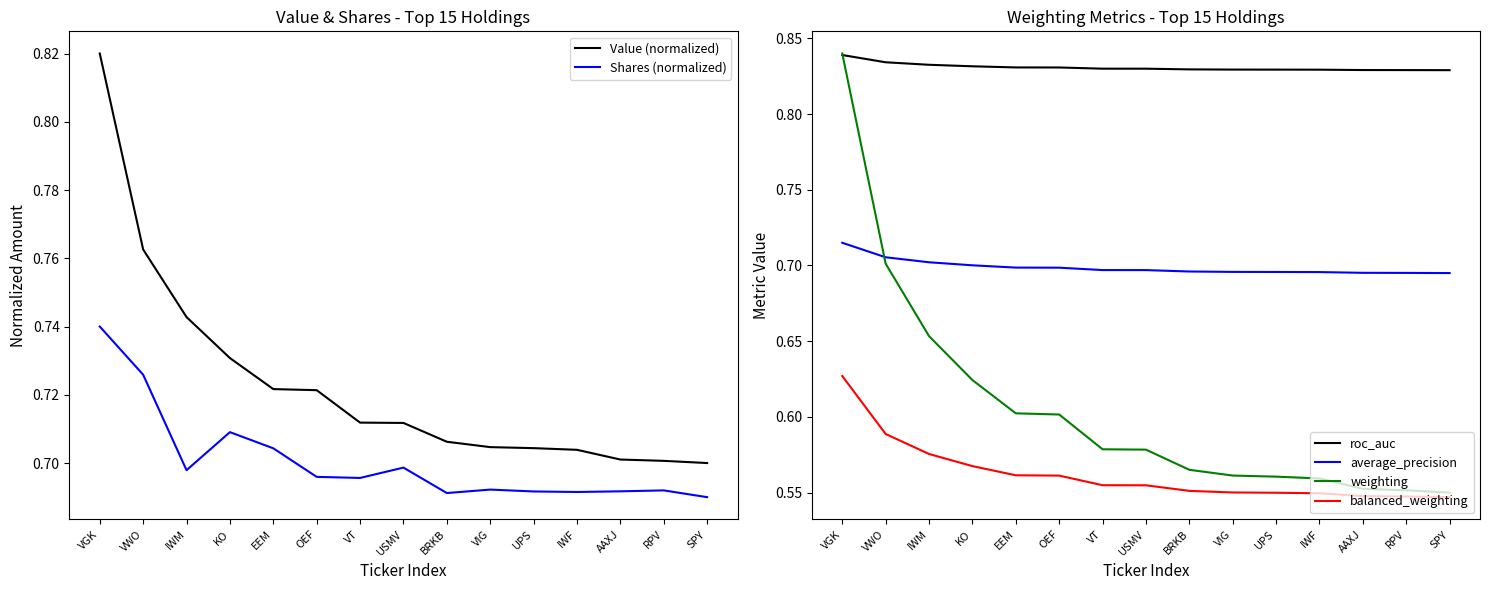

True or false: Value (normalized) has a value of 0.7 at USMV.

True